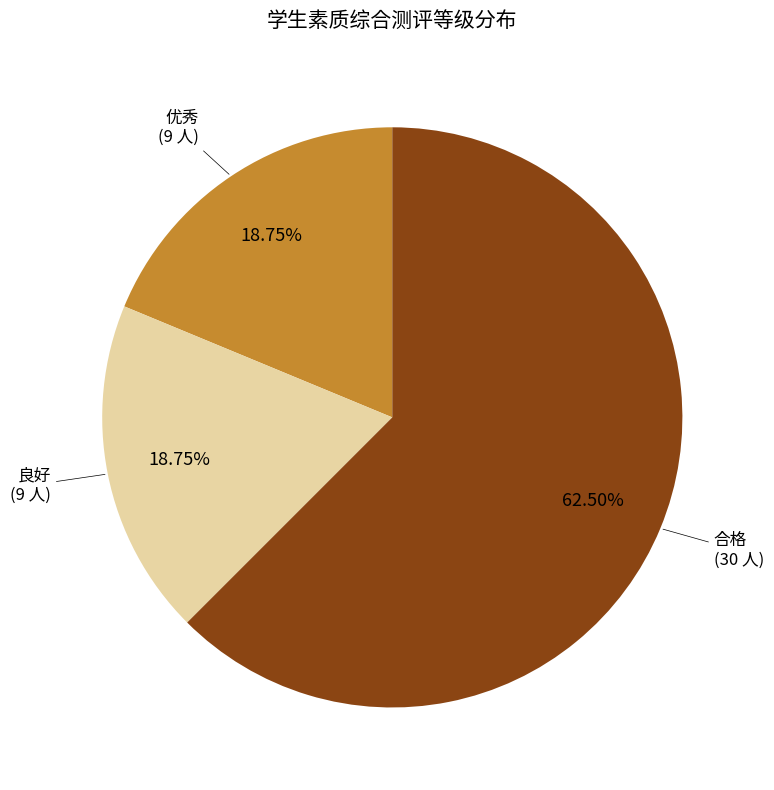

To the nearest percent, what percentage of the pie is 良好?

19%